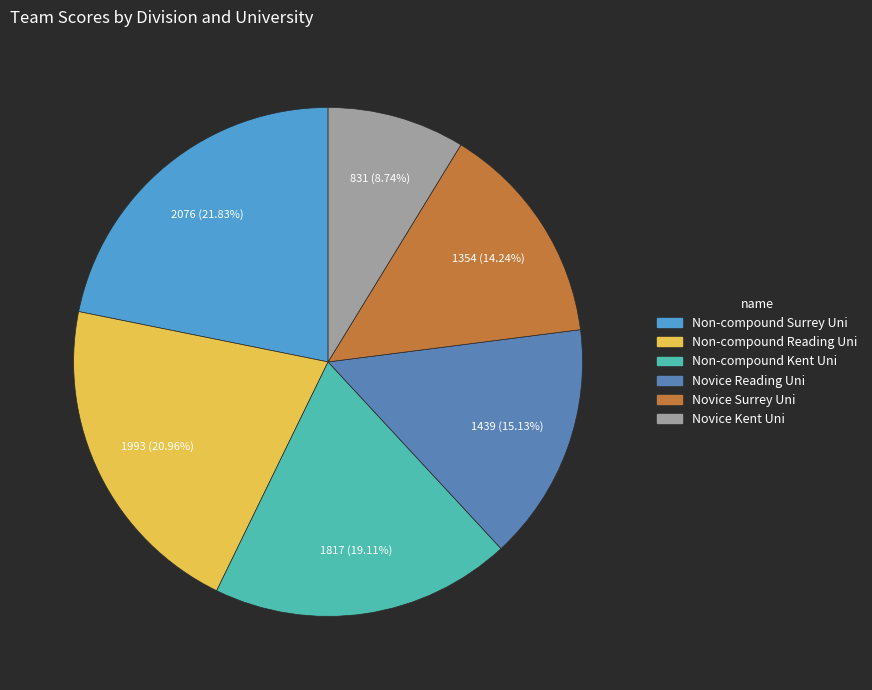

Approximately how many times larger is the value at Non-compound Reading Uni compared to Novice Reading Uni?

1.4